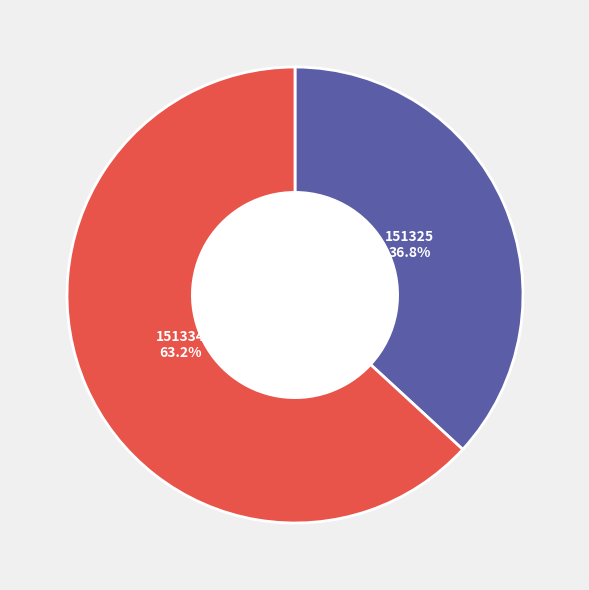

Count the number of slices in the pie.

2